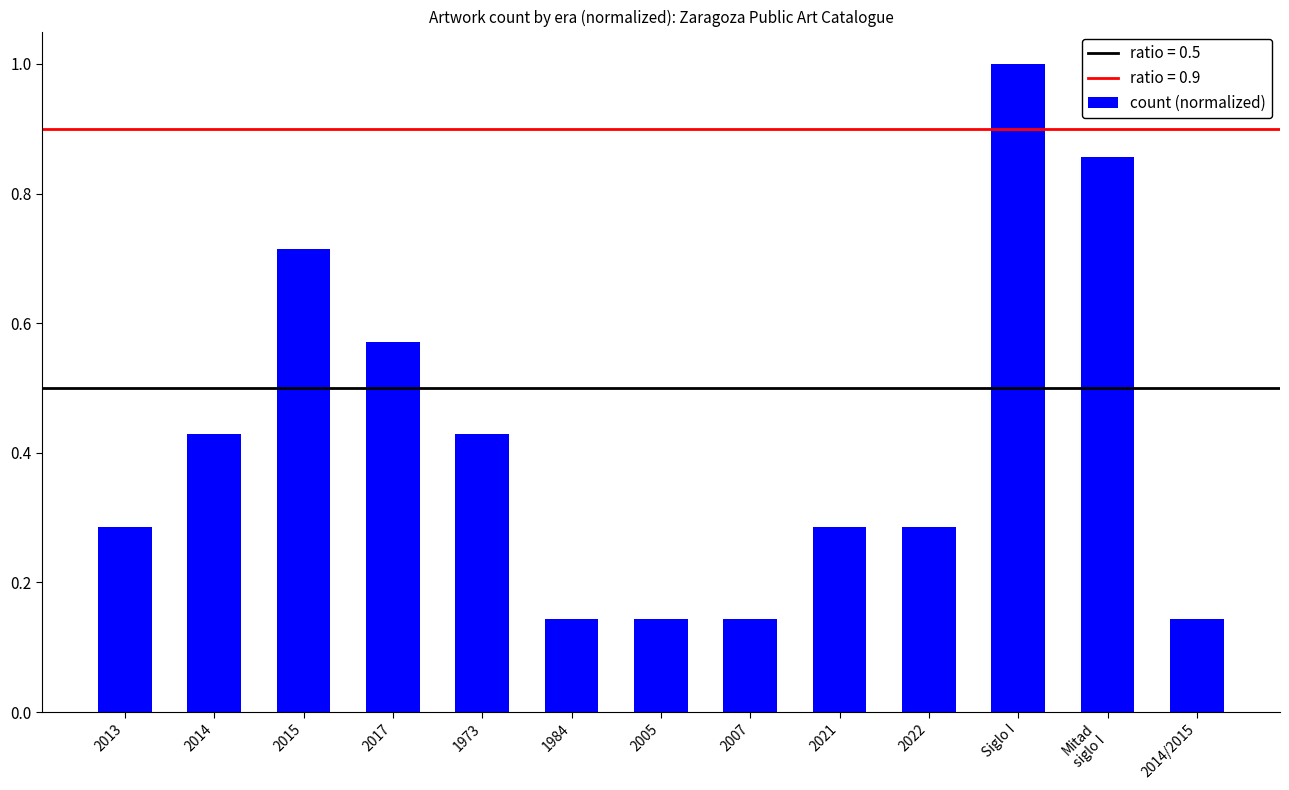

True or false: the data shows 0.8 at 1973.

False